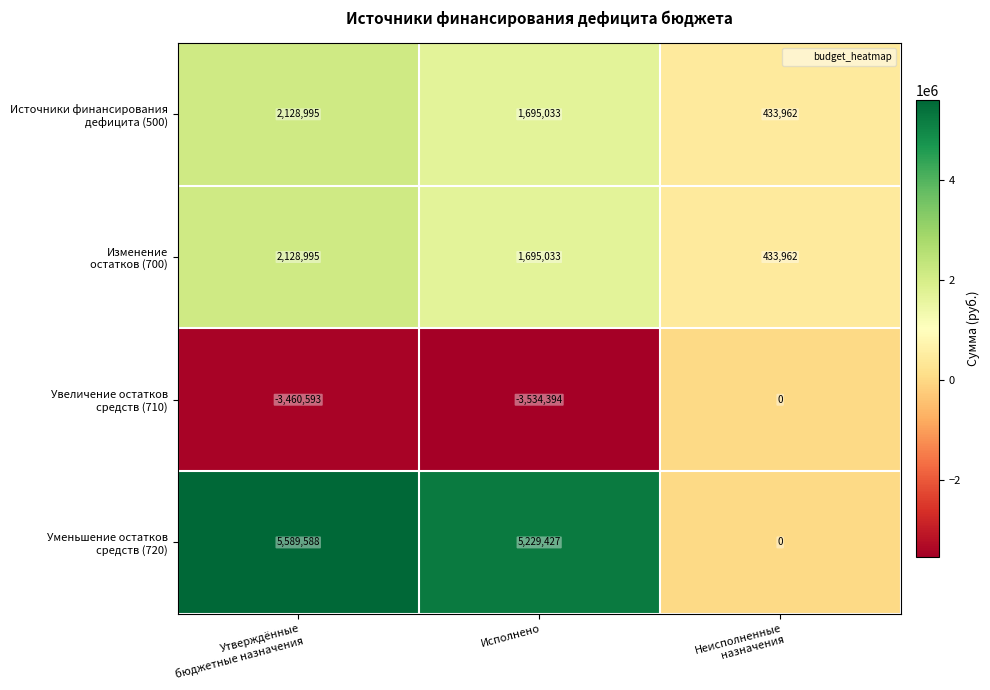

Which label corresponds to the smallest value in the chart?

Исполнено